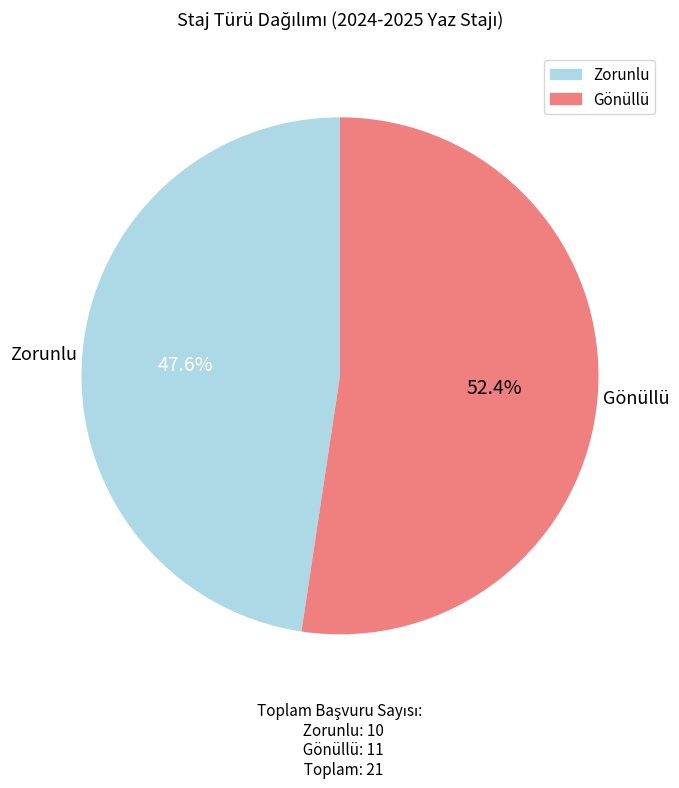

To the nearest percent, what percentage of the pie is Zorunlu?

48%